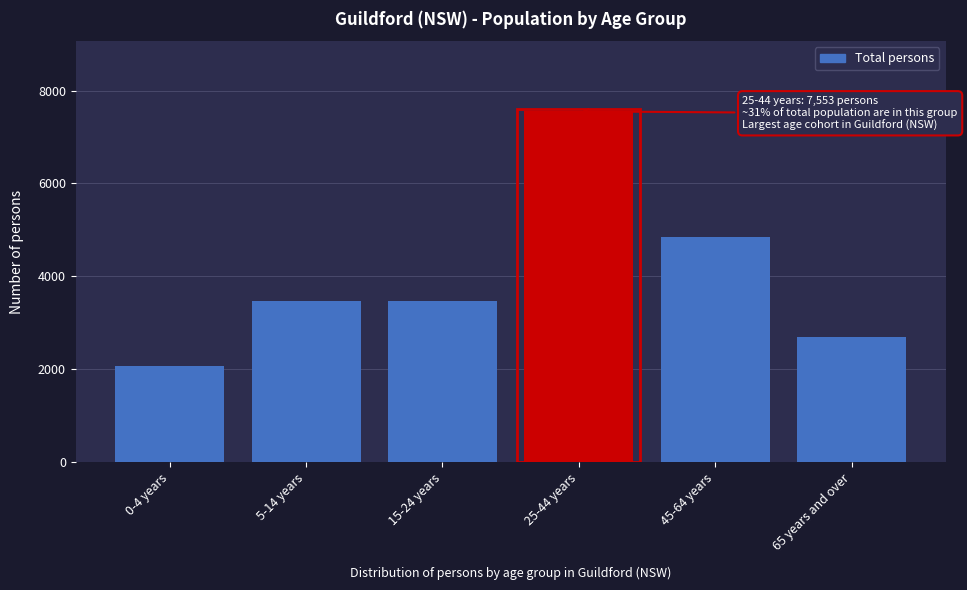

What is the approximate value at 0-4 years?

2067